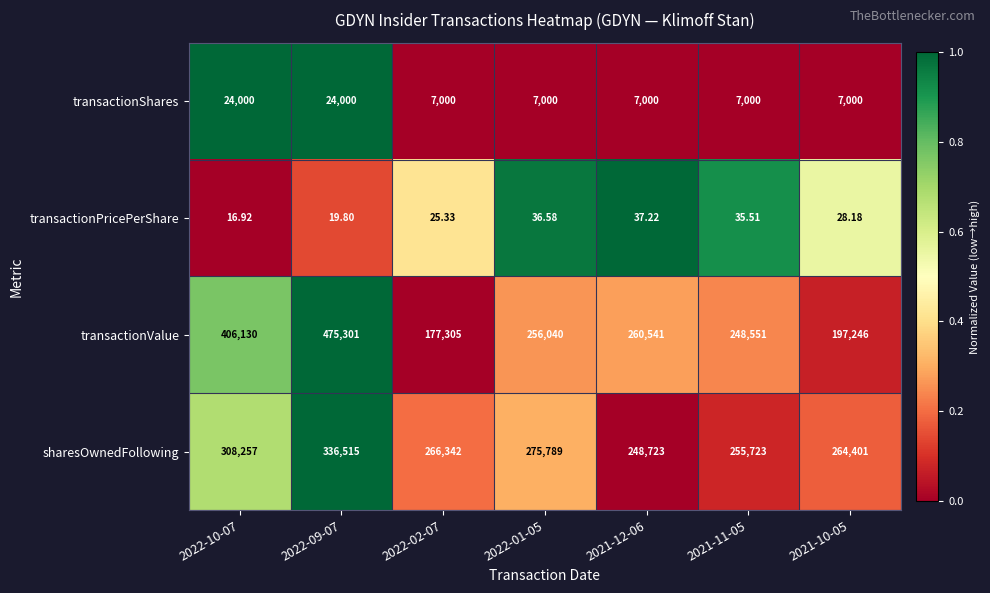

How many distinct data groups are displayed?

4